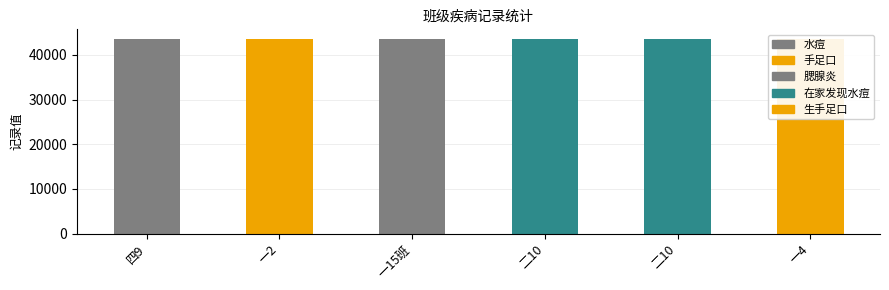

Reading left to right, list all the values displayed in this chart.

四9=43514	一2=43516	一15班=43537	二10=43549	二10=43549	一4=43558